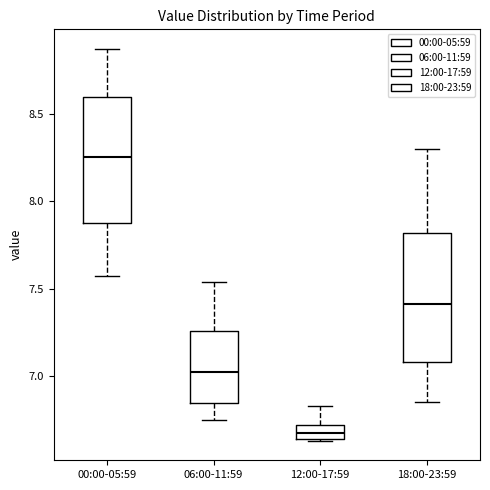

Reading left to right, transcribe this box plot: for each box, give where its median line is, the range the box spans, and where its two whiskers end, as read against the y-axis. The values are not printed on the chart, so give them approximately, as read against the axis.

00:00-05:59: median 8.25, box 7.85 to 8.60, whiskers 7.55 to 8.85
06:00-11:59: median 7.00, box 6.85 to 7.25, whiskers 6.75 to 7.55
12:00-17:59: median 6.70 (inside the box), box 6.65 to 6.70, whiskers 6.65 to 6.85
18:00-23:59: median 7.40, box 7.10 to 7.80, whiskers 6.85 to 8.30